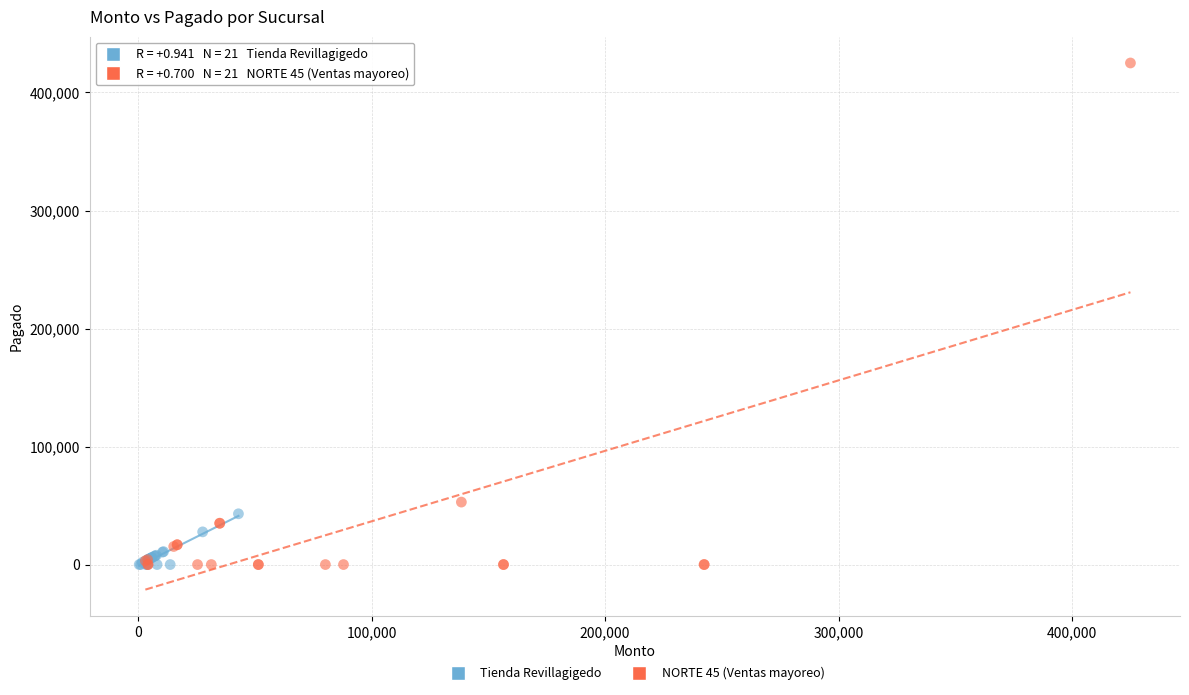

Which series contains the highest Y value?

NORTE 45 (Ventas mayoreo)